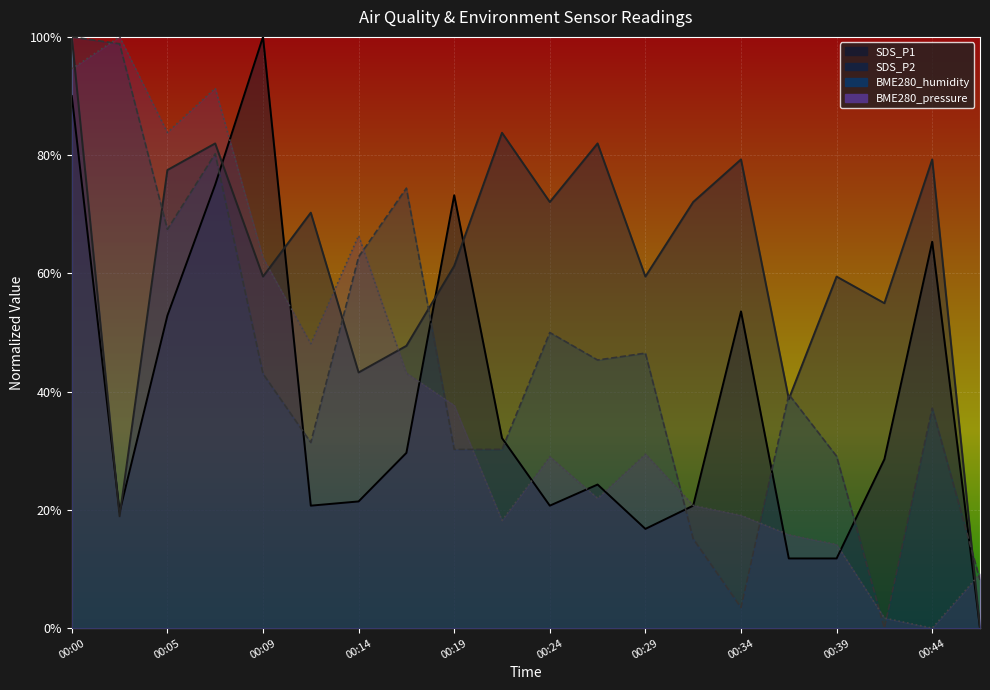

True or false: SDS_P1 and BME280_pressure intersect in this chart.

True